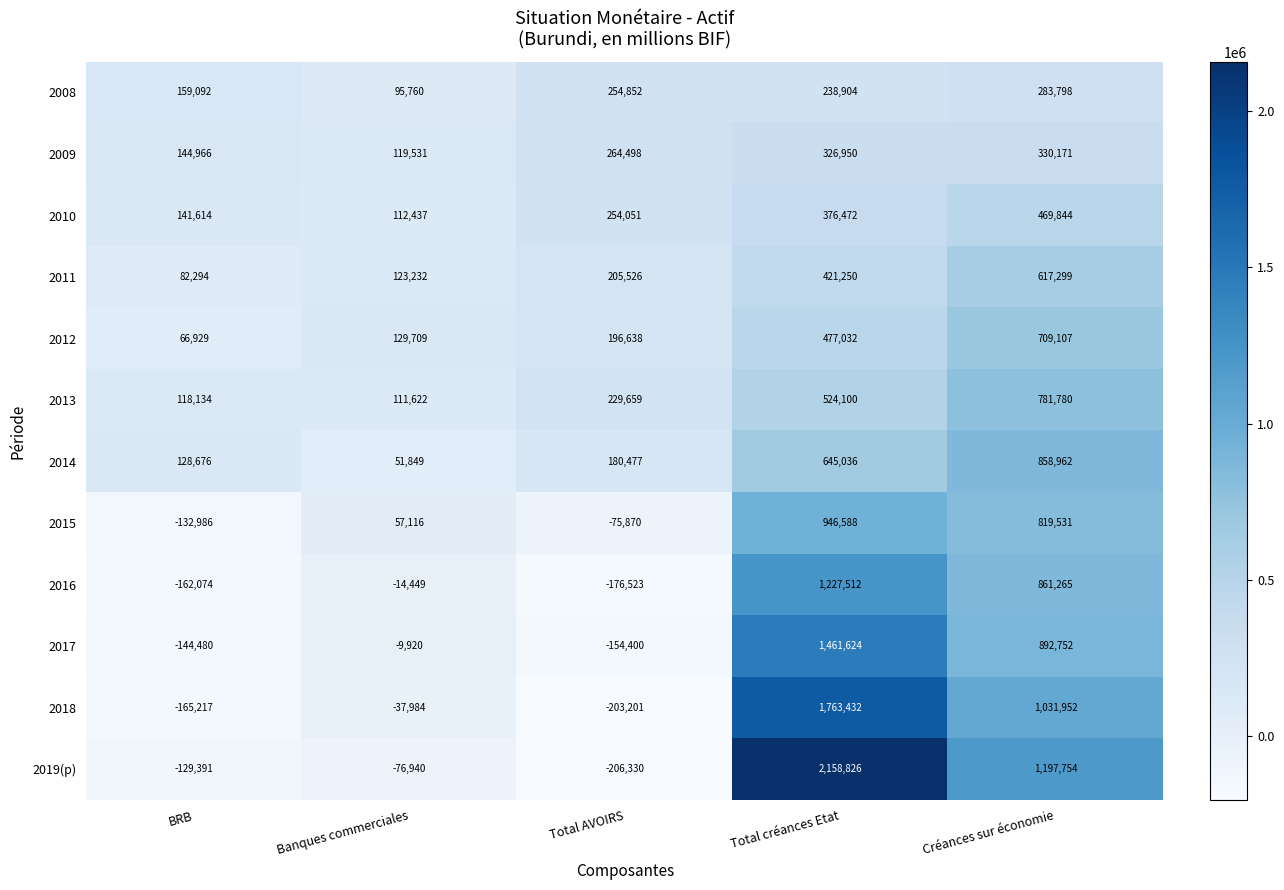

At which label does 2013 reach its minimum?

Banques commerciales